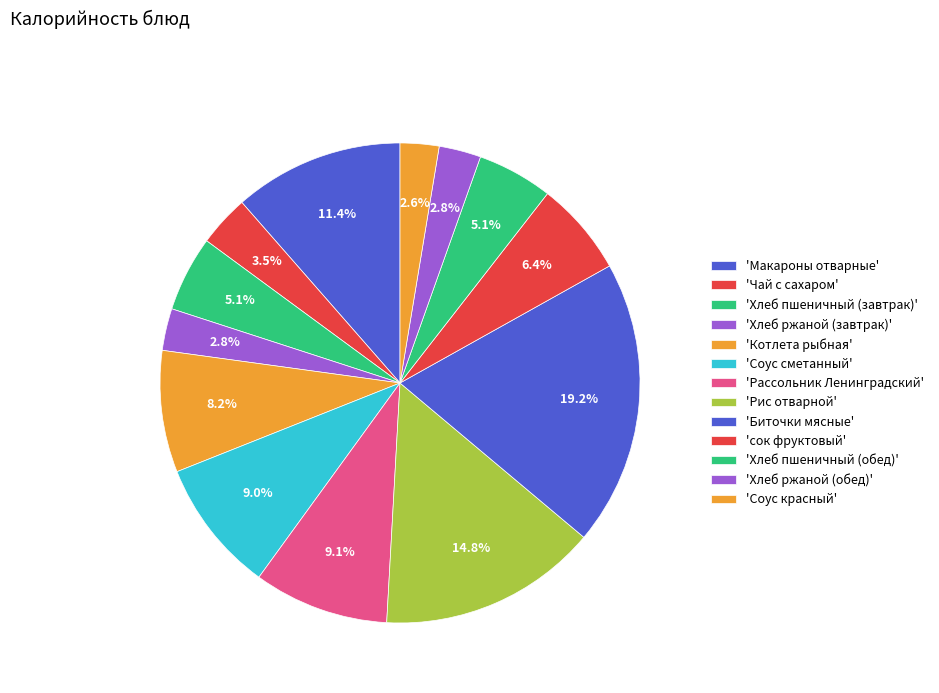

How many segments does this pie chart have?

13